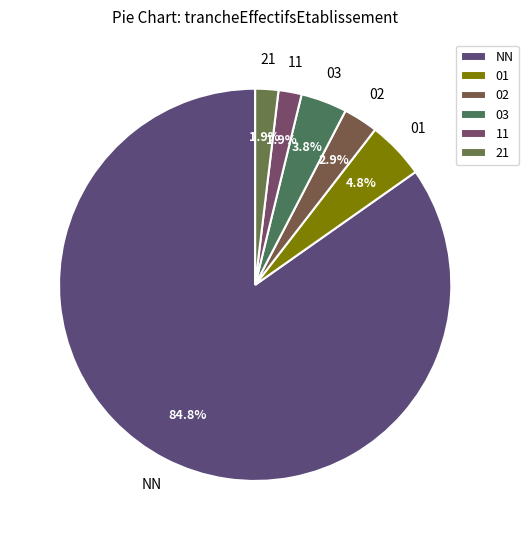

What is the total percentage of 11 and 03?

5.7%